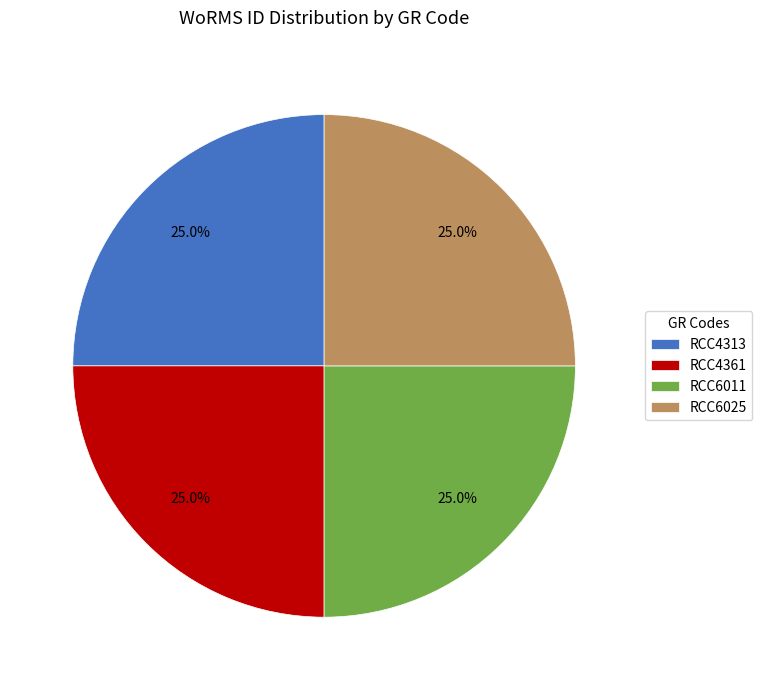

To the nearest percent, what percentage of the pie is RCC6025?

25%